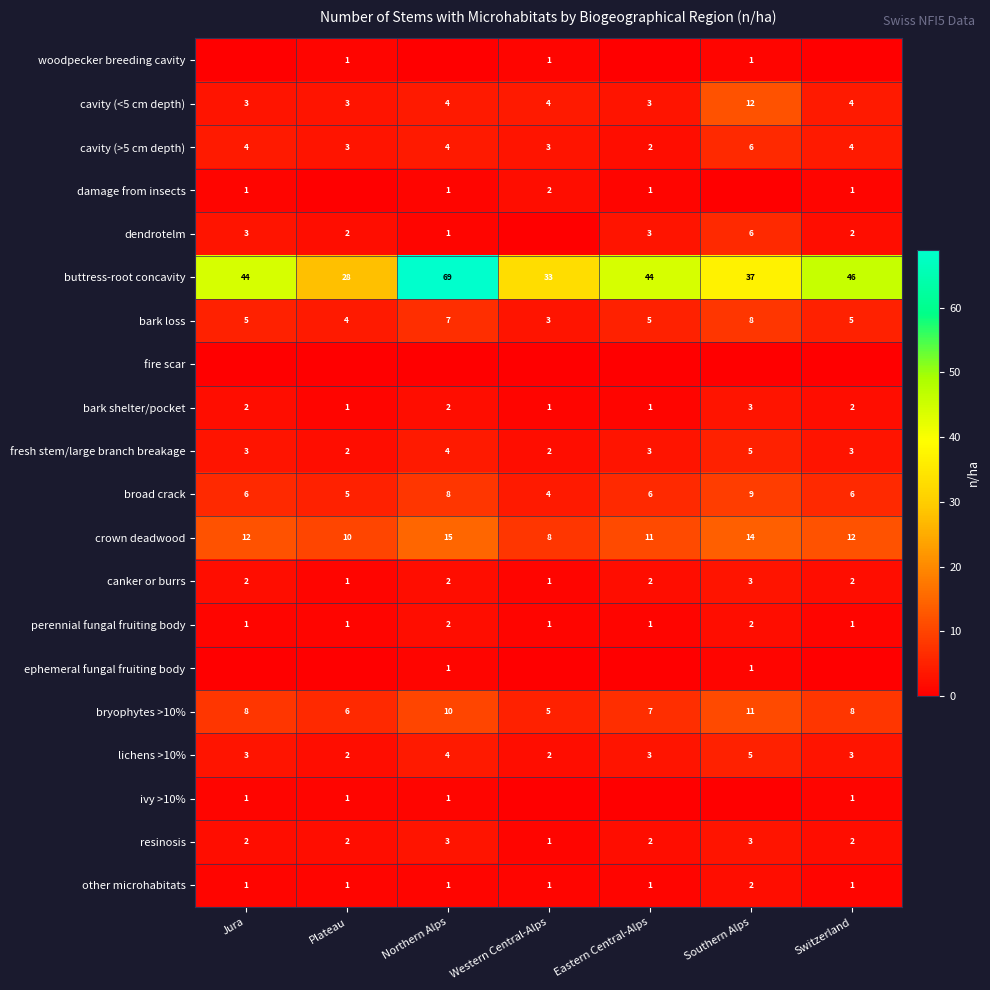

The lichens >10% series shows 5 at Jura. True or false?

False